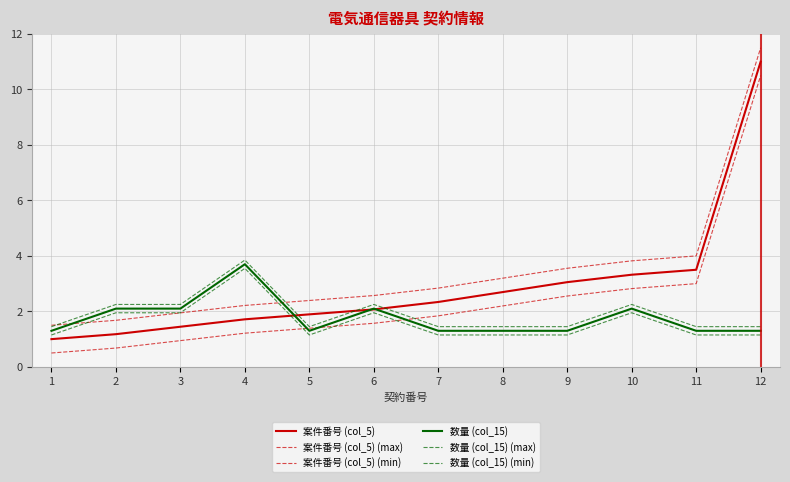

Reading right to left, extract all data points from this chart.

案件番号 (col_5): 11.0	3.5	3.3	3.1	2.7	2.3	2.1	1.9	1.7	1.4	1.2	1.0
案件番号 (col_5) (max): 11.5	4.0	3.8	3.6	3.2	2.8	2.6	2.4	2.2	1.9	1.7	1.5
案件番号 (col_5) (min): 10.5	3.0	2.8	2.6	2.2	1.8	1.6	1.4	1.2	0.9	0.7	0.5
数量 (col_15): 1.3	1.3	2.1	1.3	1.3	1.3	2.1	1.3	3.7	2.1	2.1	1.3
数量 (col_15) (max): 1.4	1.4	2.2	1.4	1.4	1.4	2.2	1.4	3.9	2.2	2.2	1.4
数量 (col_15) (min): 1.2	1.2	2.0	1.2	1.2	1.2	2.0	1.2	3.6	2.0	2.0	1.2